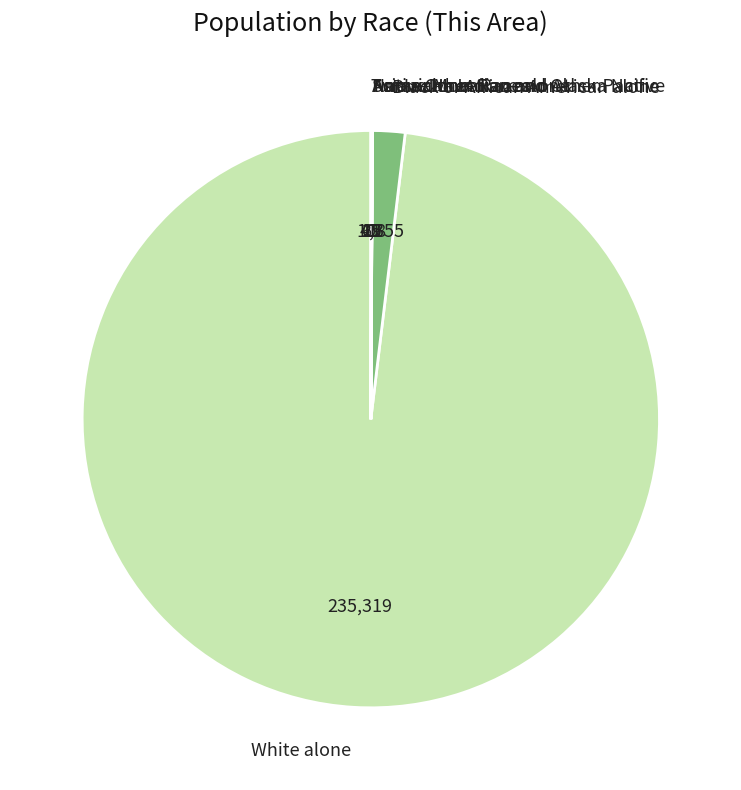

Which slice is the largest?

White alone